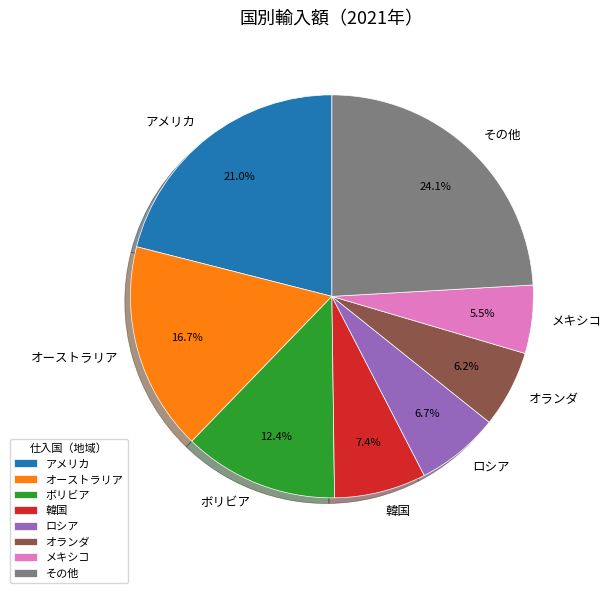

Approximately how many times larger is the value at オーストラリア compared to ロシア?

2.5